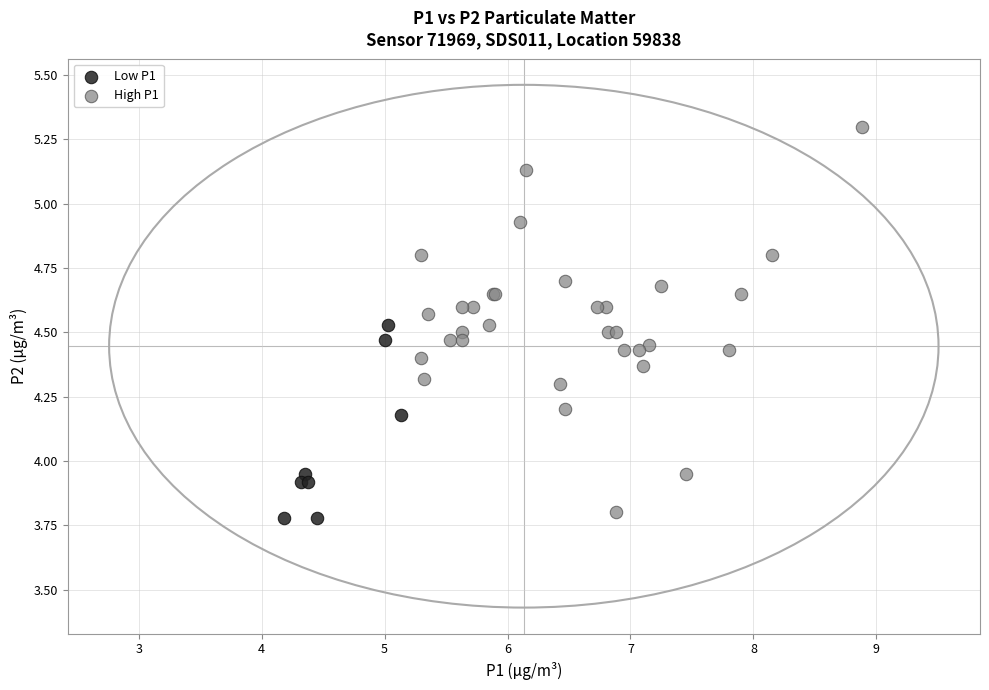

Which series contains the highest Y value?

High P1